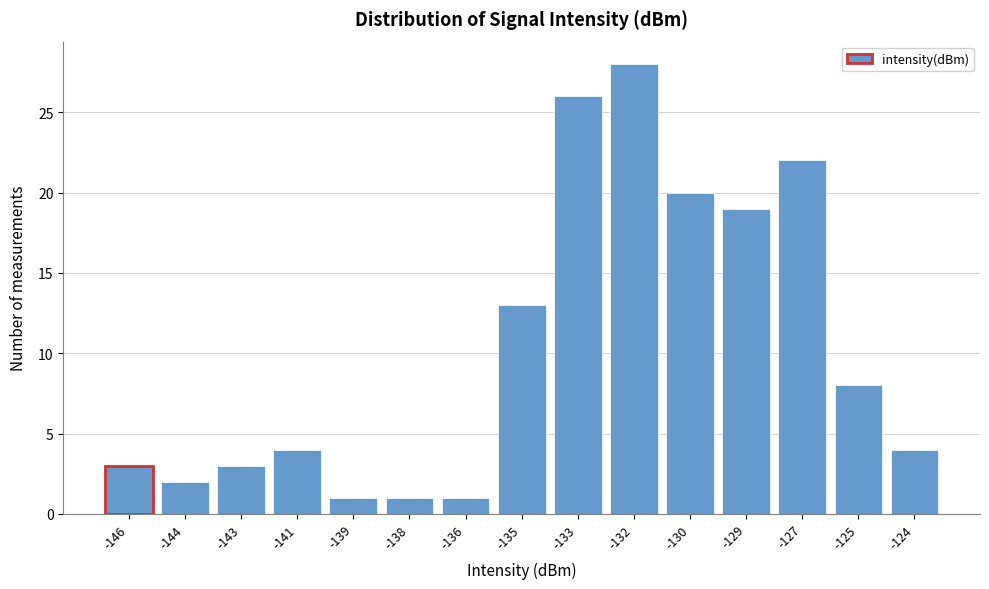

Reading left to right, list all the values displayed in this chart.

-146=3	-144=2	-143=3	-141=4	-139=1	-138=1	-136=1	-135=13	-133=26	-132=28	-130=20	-129=19	-127=22	-125=8	-124=4